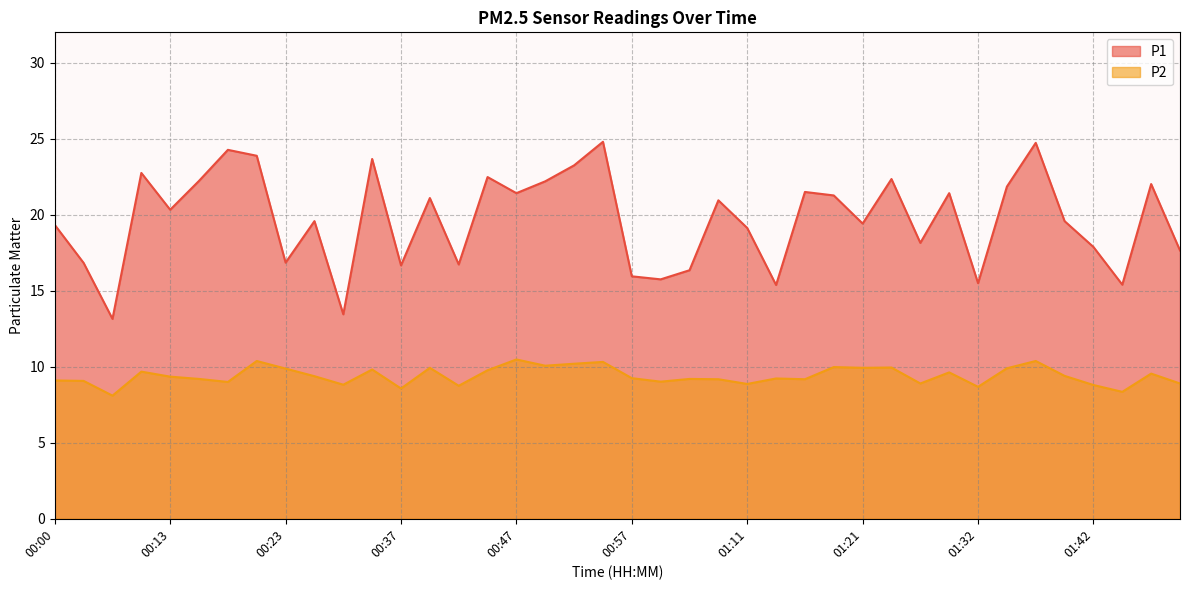

Which category has the highest value in the P2 series?

00:47